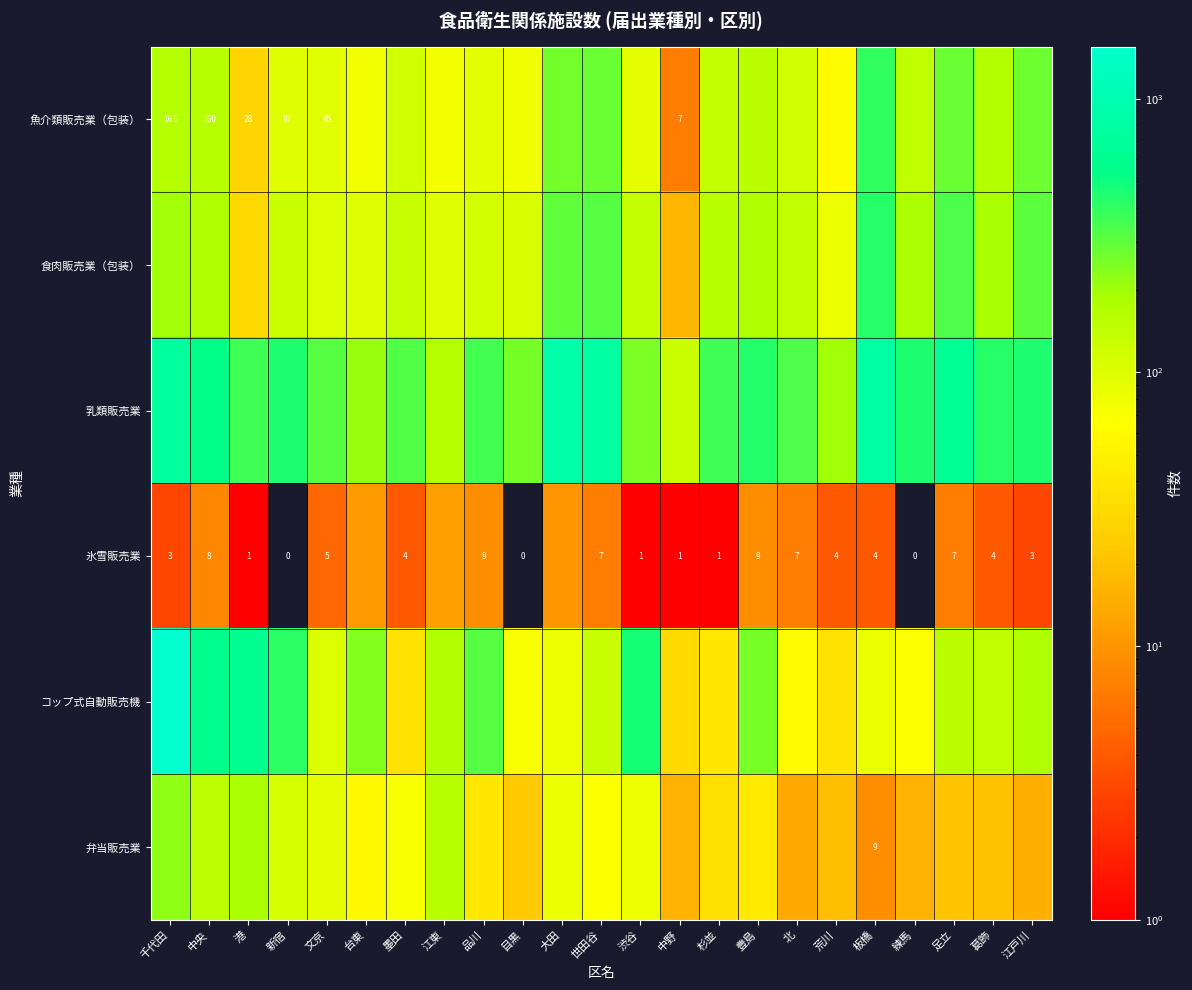

List the series in order of their peak value, highest first.

コップ式自動販売機, 乳類販売業, 食肉販売業（包装）, 魚介類販売業（包装）, 弁当販売業, 氷雪販売業